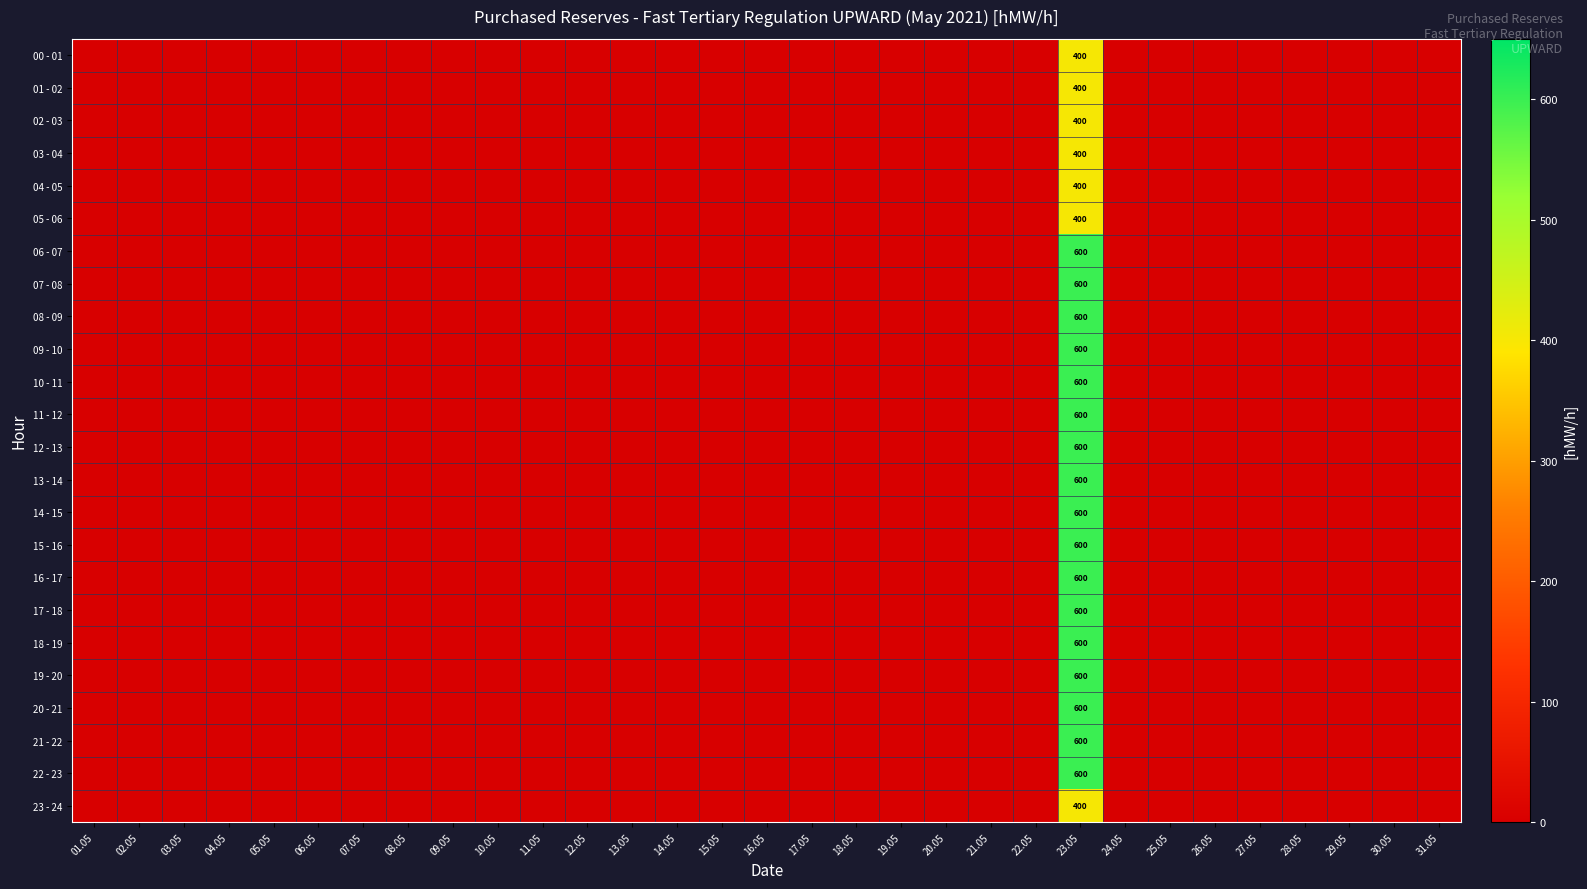

The value of 20 - 21 at 14.05 is 343. True or false?

False